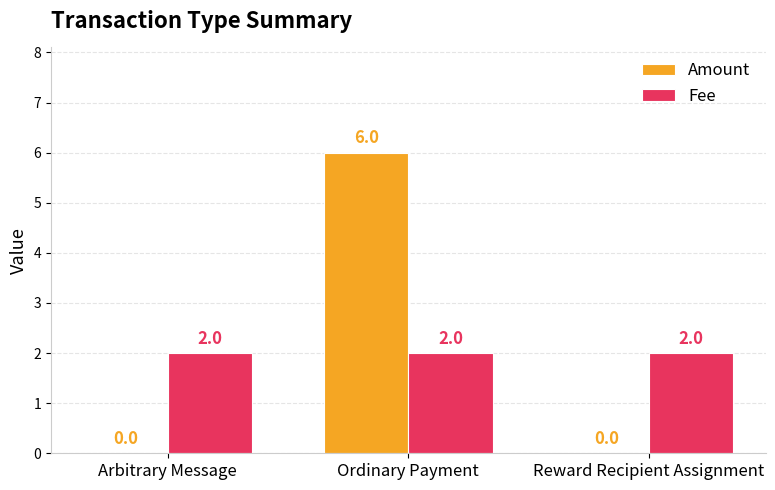

Reading left to right, list all the values displayed in this chart.

Amount: Arbitrary Message=0	Ordinary Payment=6	Reward Recipient Assignment=0
Fee: Arbitrary Message=2	Ordinary Payment=2	Reward Recipient Assignment=2